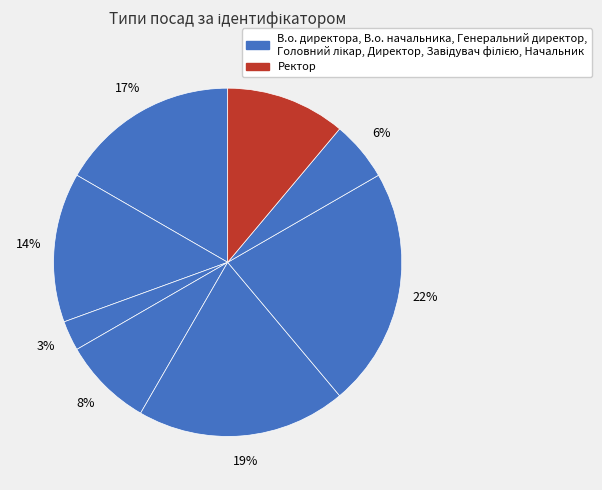

Rank the categories by value from highest to lowest.

Завідувач філією, Директор, В.о. директора, В.о. начальника, Ректор, Головний лікар, Начальник, Генеральний директор